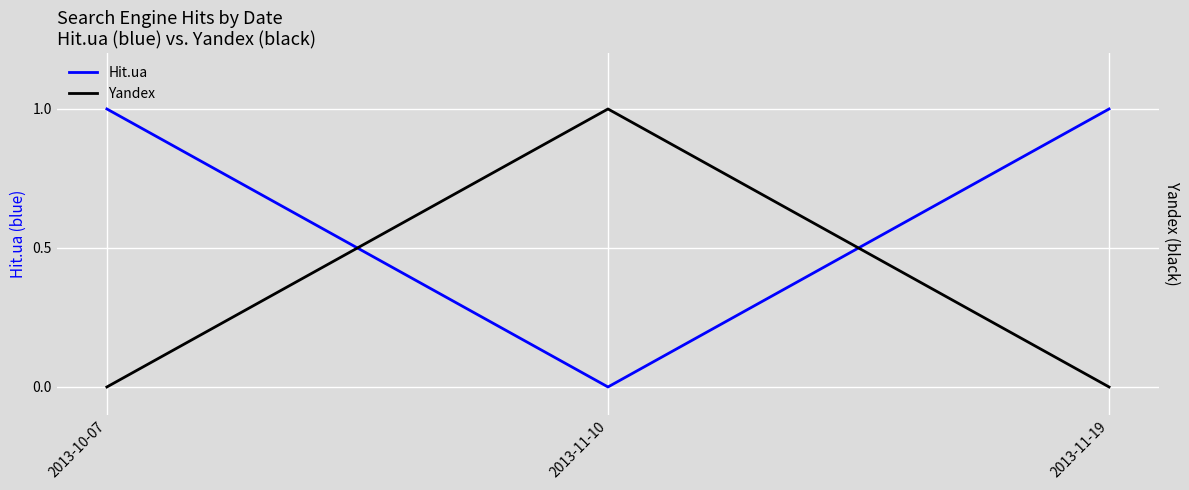

Which series has the largest total across all categories?

Hit.ua